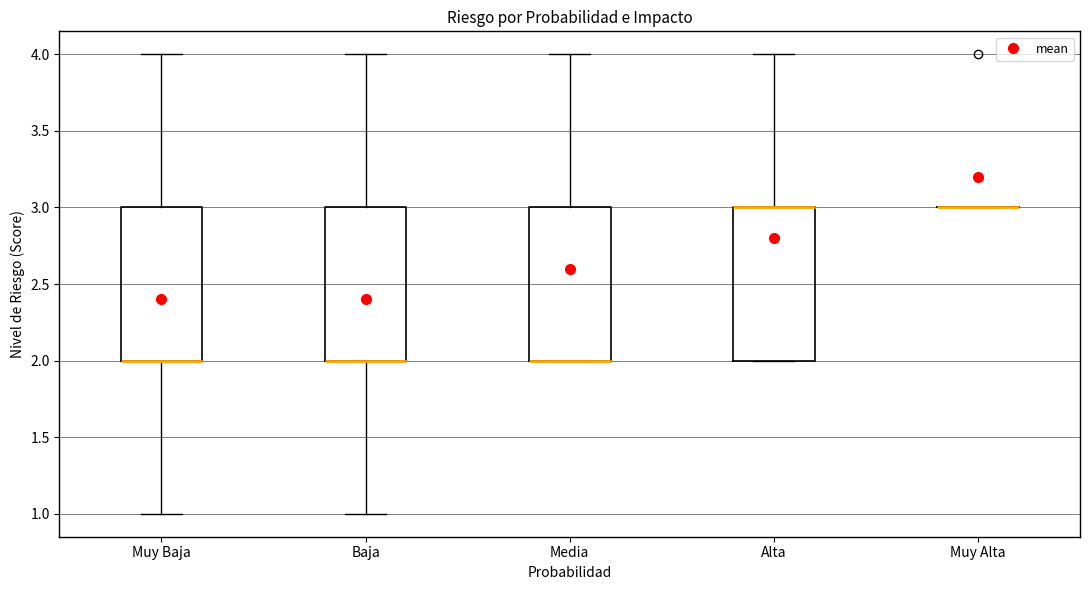

Reading left to right, read every box against the y-axis: the position of its median line, the range the box covers, and the ends of its whiskers. The values are not printed on the chart, so give them approximately, as read against the axis.

Muy Baja: median 2 (drawn on the box's lower edge), box 2 to 3, whiskers 1 to 4
Baja: median 2 (drawn on the box's lower edge), box 2 to 3, whiskers 1 to 4
Media: median 2 (drawn on the box's lower edge), box 2 to 3, whiskers 2 to 4
Alta: median 3 (drawn on the box's upper edge), box 2 to 3, whiskers 2 to 4
Muy Alta: box collapsed to a line at 3, whiskers 3 to 3